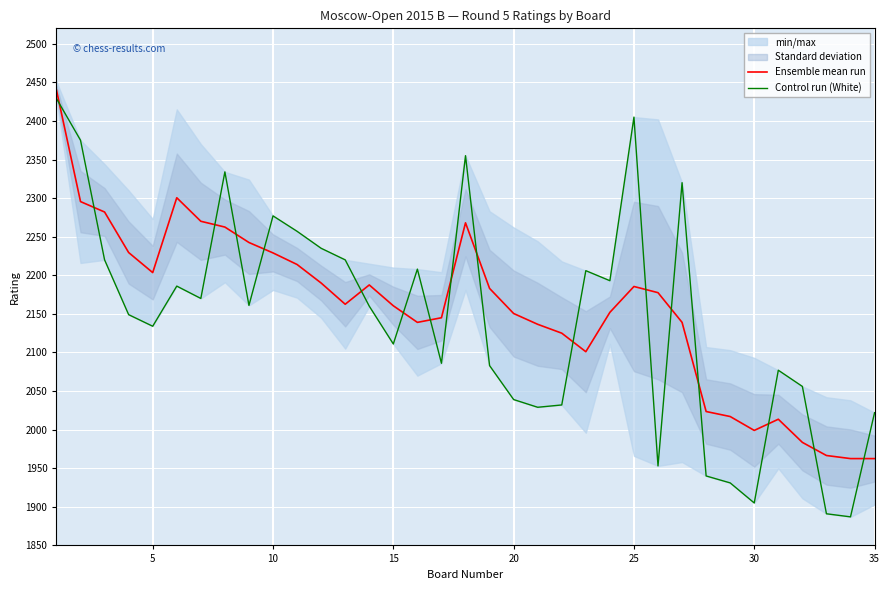

What is the sum of all Control run (White) values?

75036.0